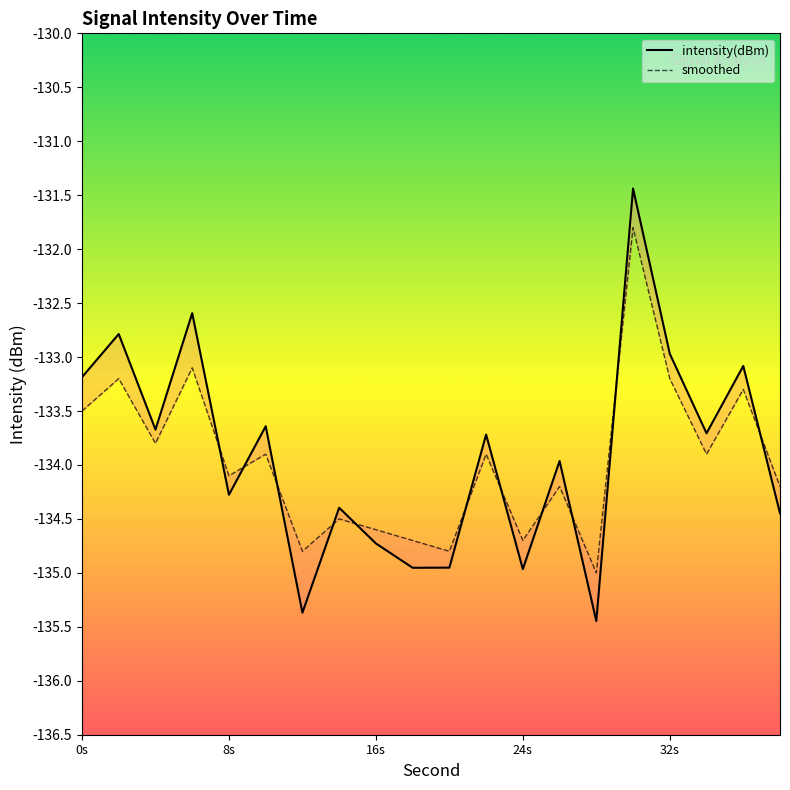

At how many categories does at least one series exceed -132?

1